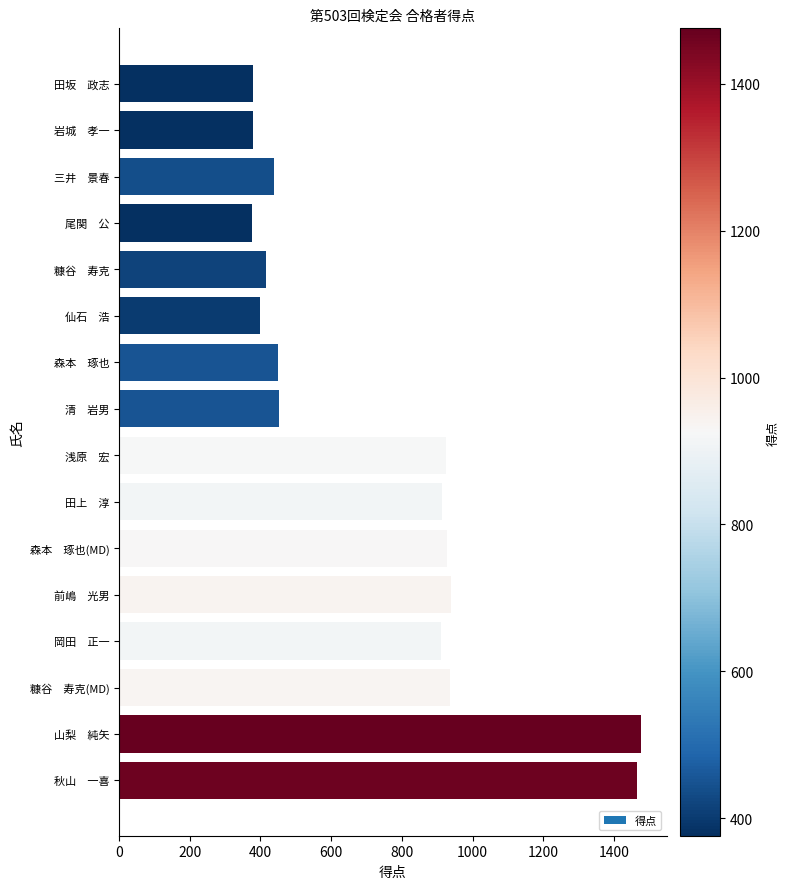

Does the chart contain any negative values?

No